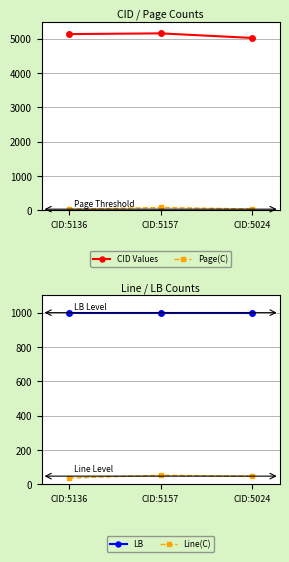

How many data points does each series have?

3